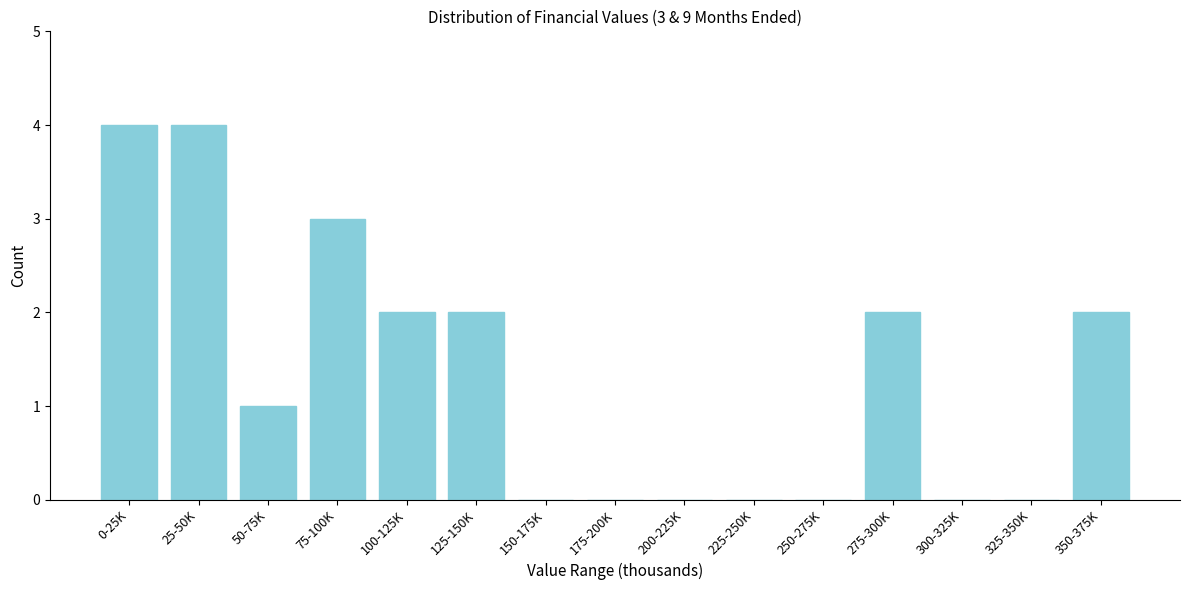

Reading right to left, transcribe all the data shown in this chart.

350-375K=2	325-350K=0	300-325K=0	275-300K=2	250-275K=0	225-250K=0	200-225K=0	175-200K=0	150-175K=0	125-150K=2	100-125K=2	75-100K=3	50-75K=1	25-50K=4	0-25K=4